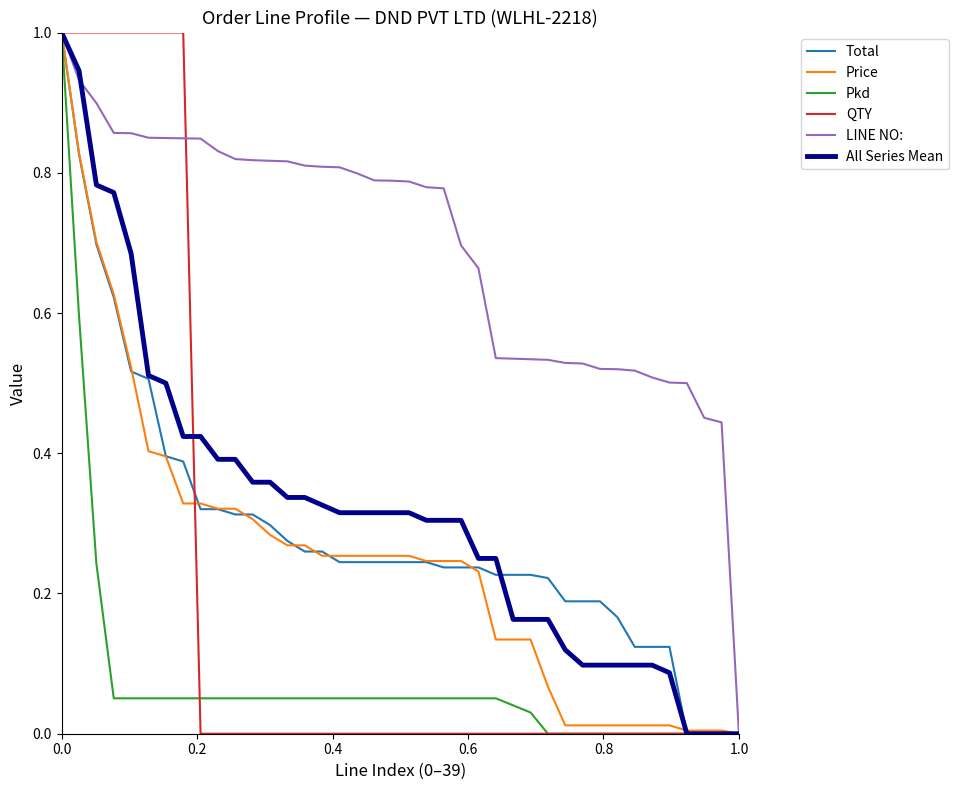

What is the maximum value for Price?

1.0